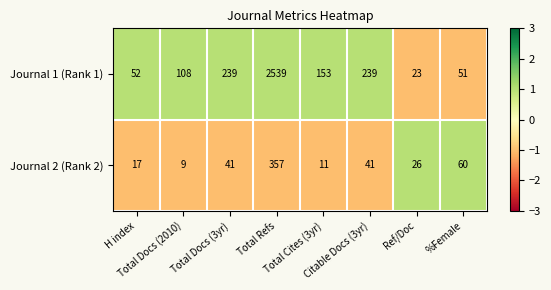

At which category is the sum across all series the highest?

Total Refs